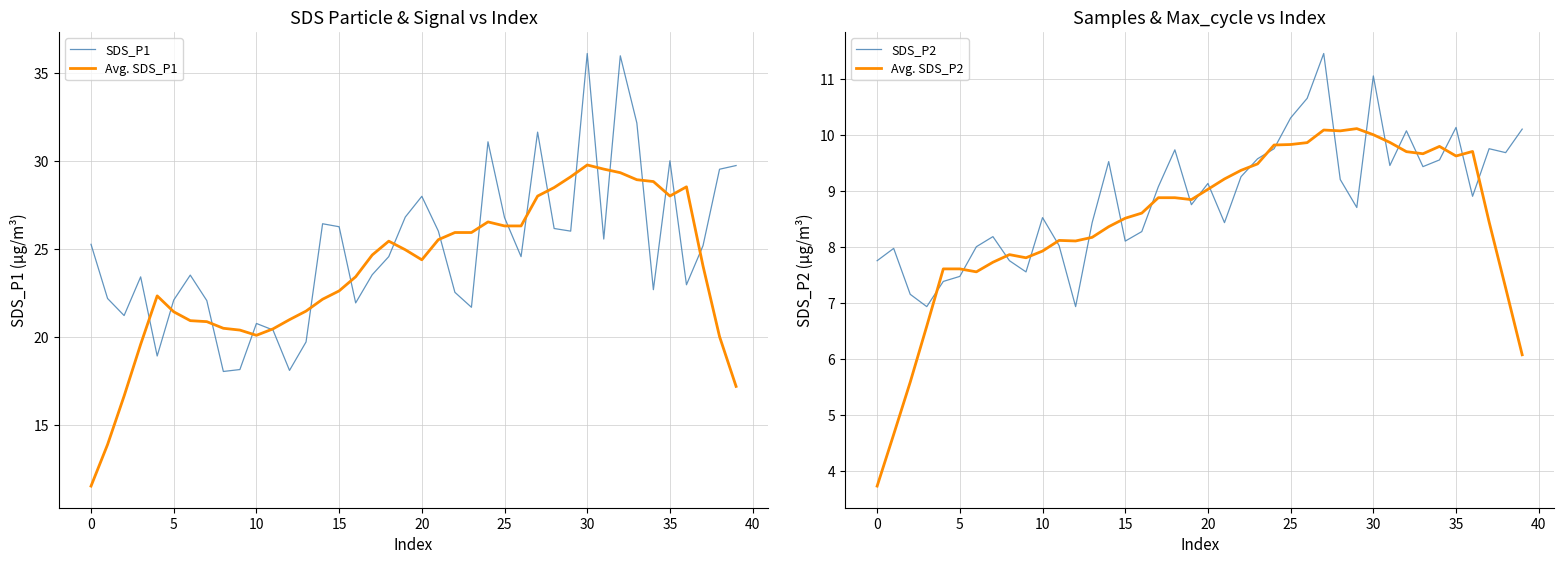

At which category is the sum across all series the highest?

30